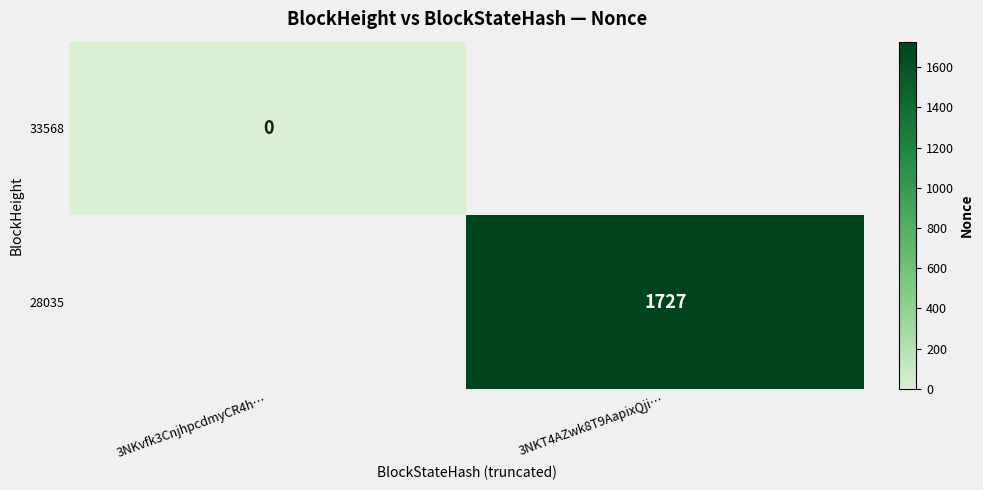

The value of 28035 at 3NKT4AZwk8T9AapixQji… is 1727. True or false?

True